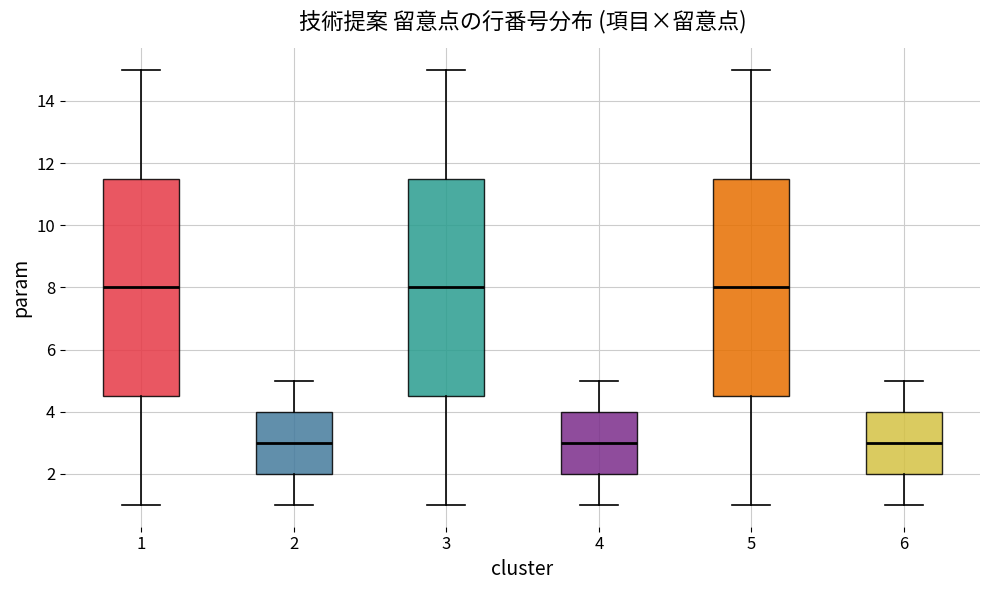

Reading left to right, read every box against the y-axis: the position of its median line, the range the box covers, and the ends of its whiskers. The values are not printed on the chart, so give them approximately, as read against the axis.

1: median 8.0, box 4.6 to 11.6, whiskers 1.0 to 15.0
2: median 3.0, box 2.0 to 4.0, whiskers 1.0 to 5.0
3: median 8.0, box 4.6 to 11.6, whiskers 1.0 to 15.0
4: median 3.0, box 2.0 to 4.0, whiskers 1.0 to 5.0
5: median 8.0, box 4.6 to 11.6, whiskers 1.0 to 15.0
6: median 3.0, box 2.0 to 4.0, whiskers 1.0 to 5.0